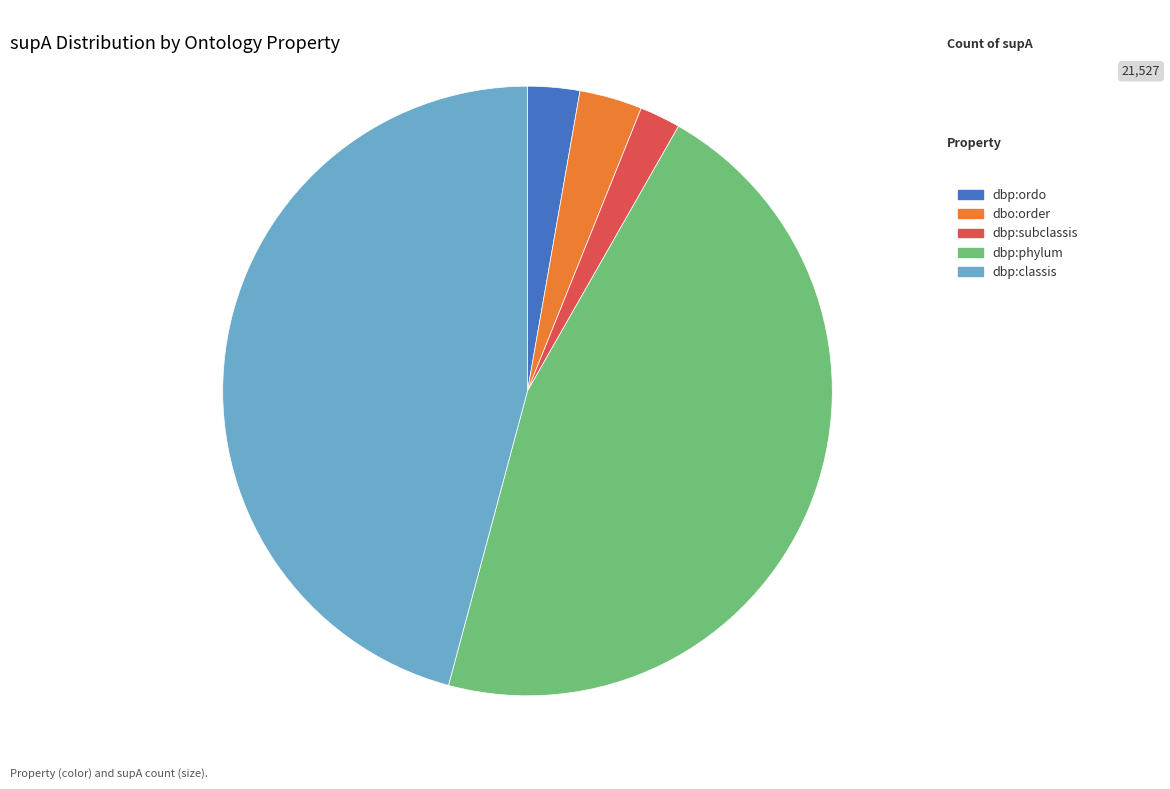

What is the smallest slice in the pie chart?

dbp:subclassis